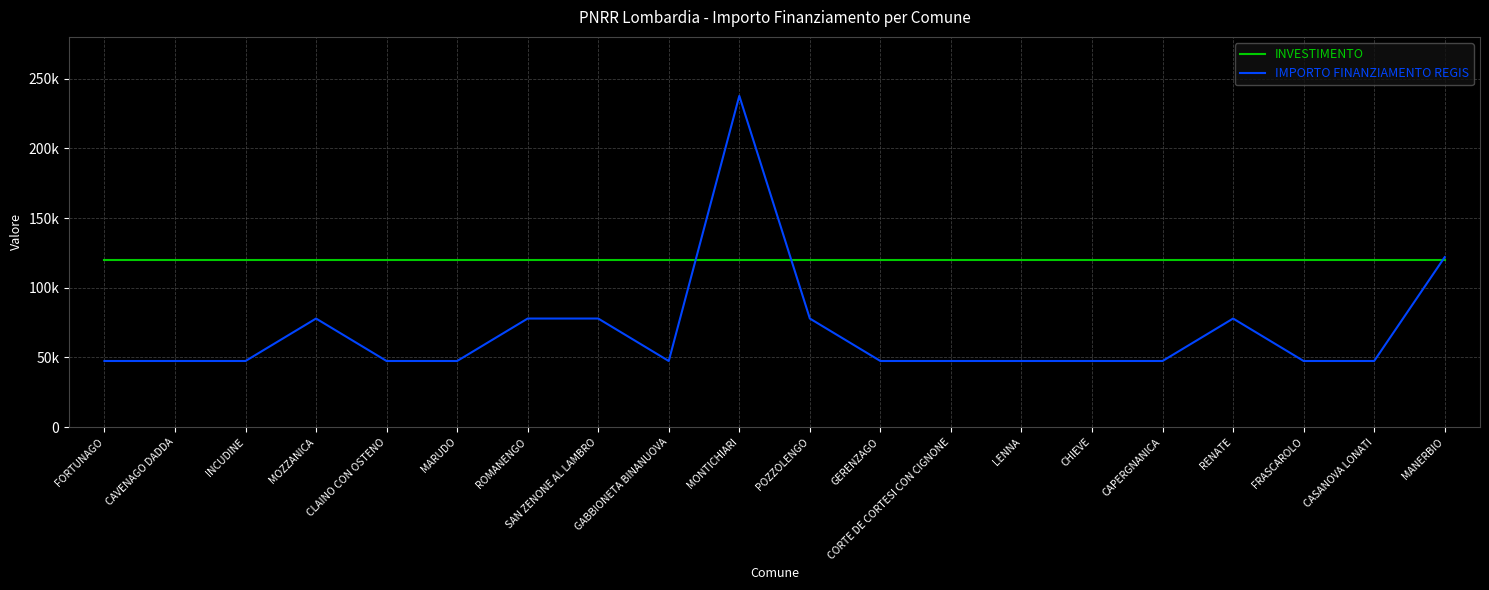

What is the difference between the second highest and minimum values in the IMPORTO FINANZIAMENTO REGIS series?

74565